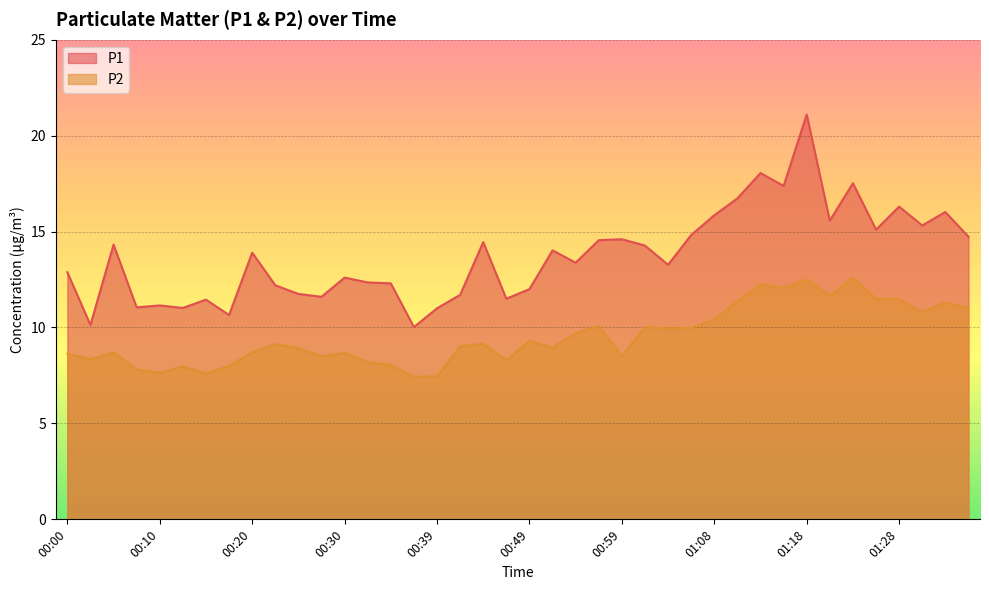

Rank the series by their maximum value, from highest to lowest.

P1, P2